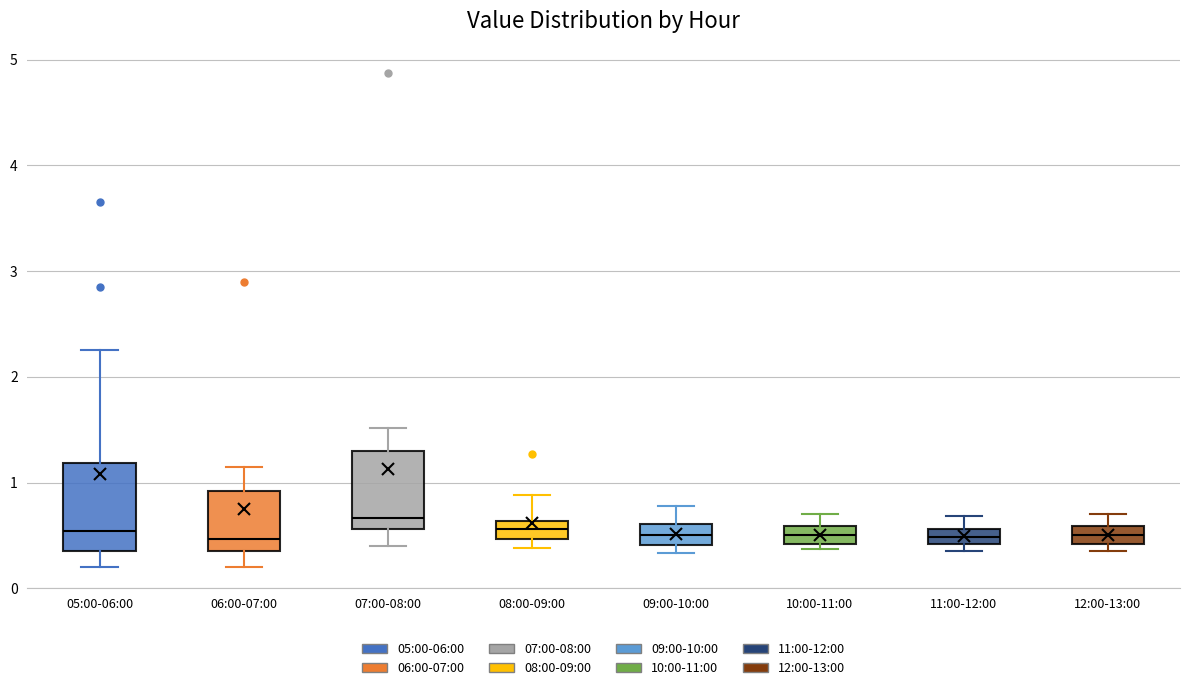

Where does the upper whisker of the box for 06:00-07:00 end on the y-axis? The values are not printed on the chart, so give them approximately, as read against the axis.

1.2